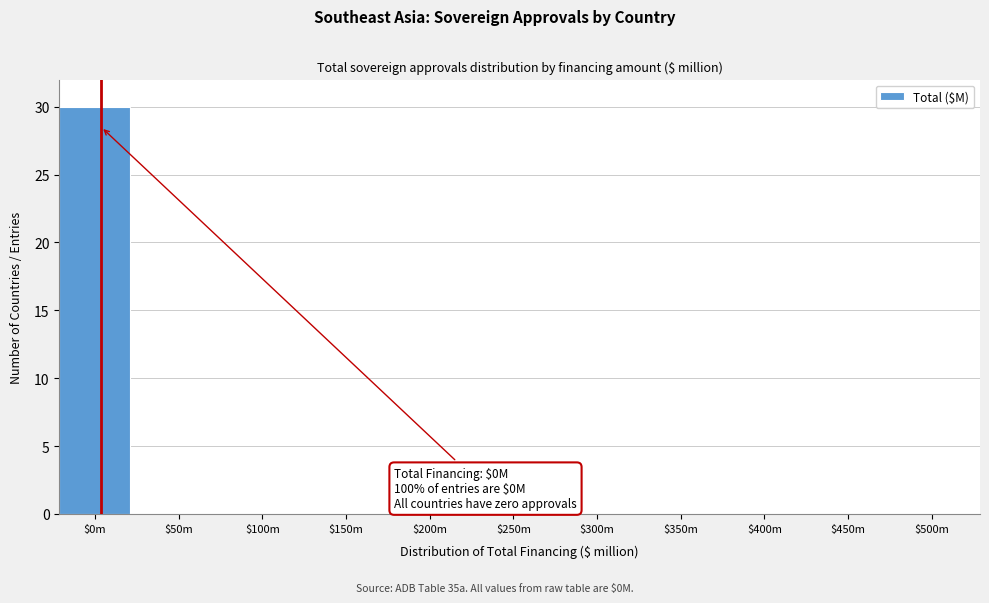

The value at $450m is 0. True or false?

True